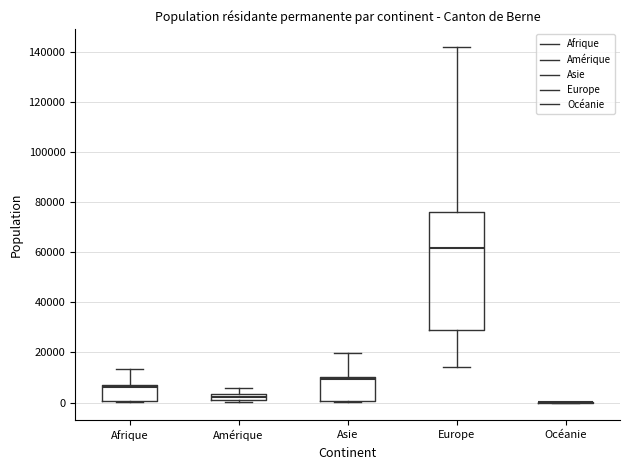

Where does the median line of the box for Amérique sit on the y-axis? The values are not printed on the chart, so give them approximately, as read against the axis.

2000